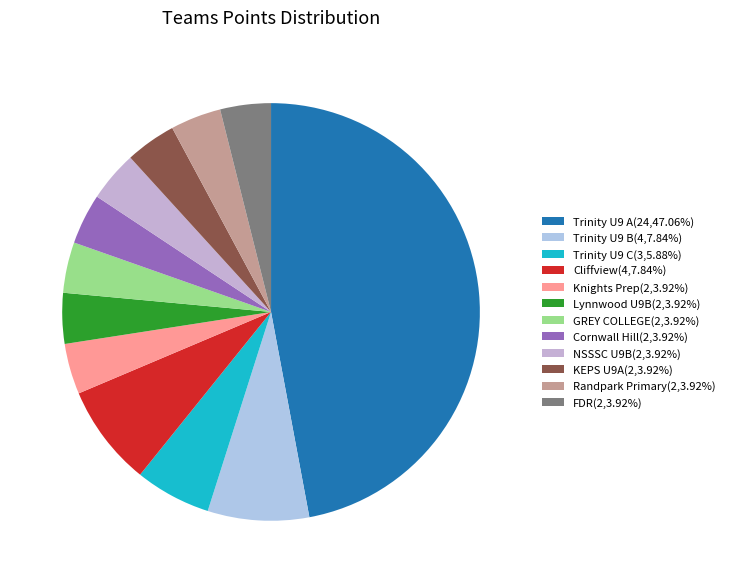

True or false: Knights Prep accounts for 4% of the total.

True